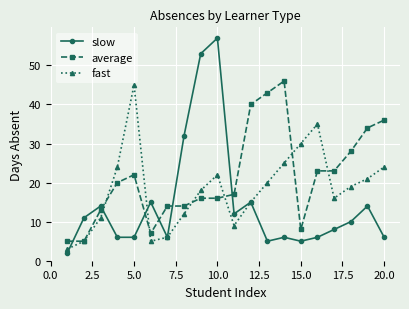

What is the maximum value shown in the chart?

57